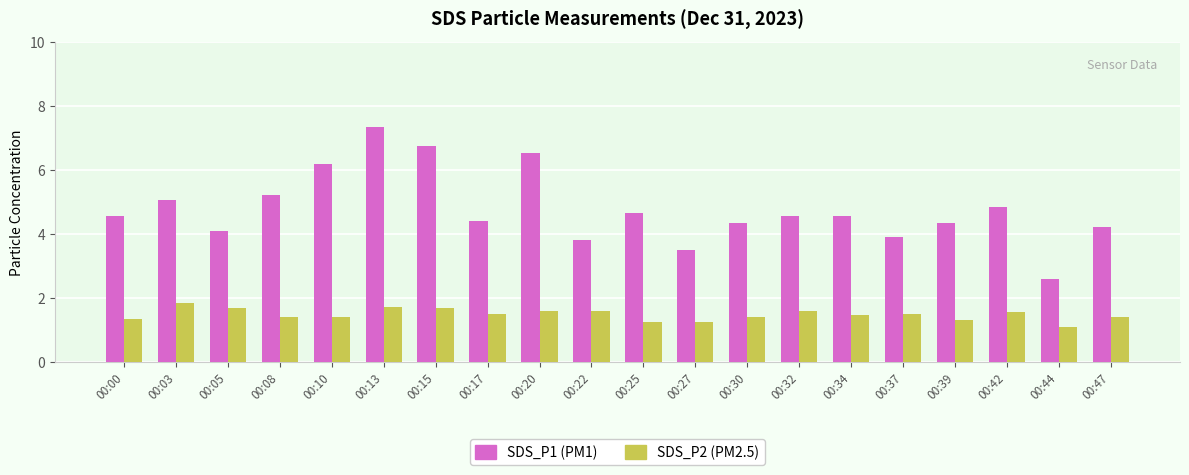

What is the smallest value displayed?

1.1